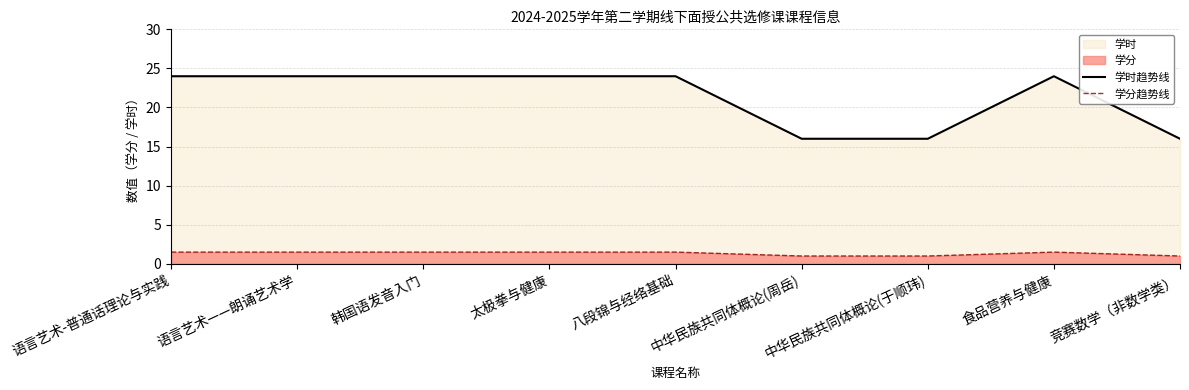

Is it true that 学时趋势线 equals 35.4 at 语言艺术——朗诵艺术学?

False